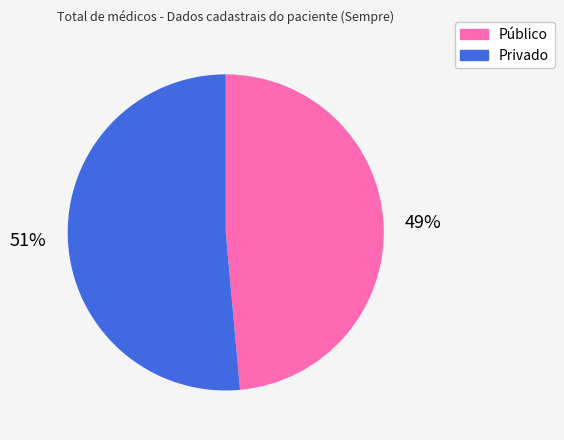

Between Público and Privado, which is larger?

Privado